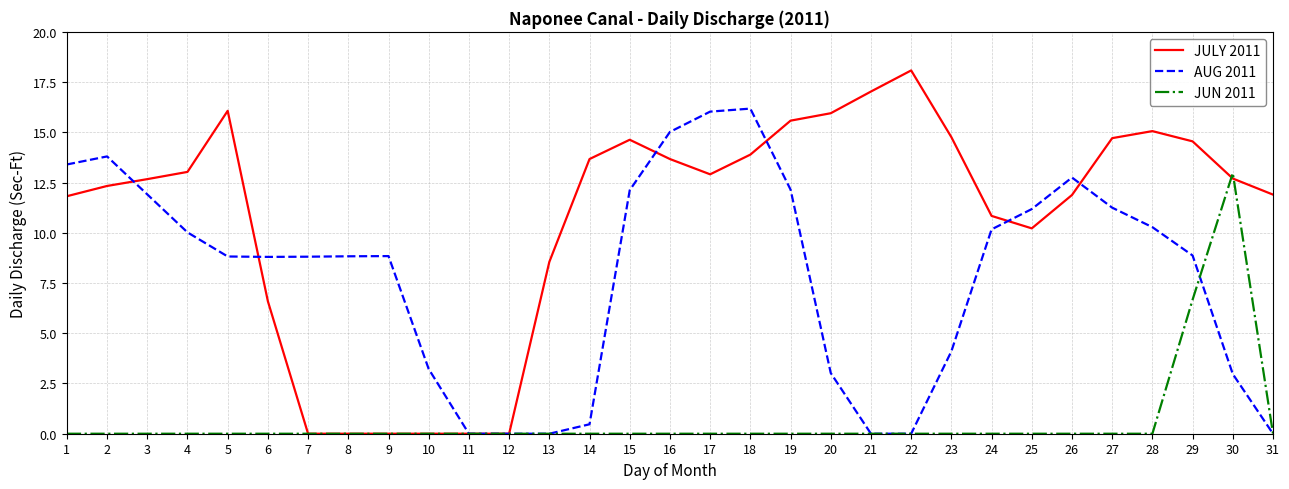

How many lines are shown in the chart?

3